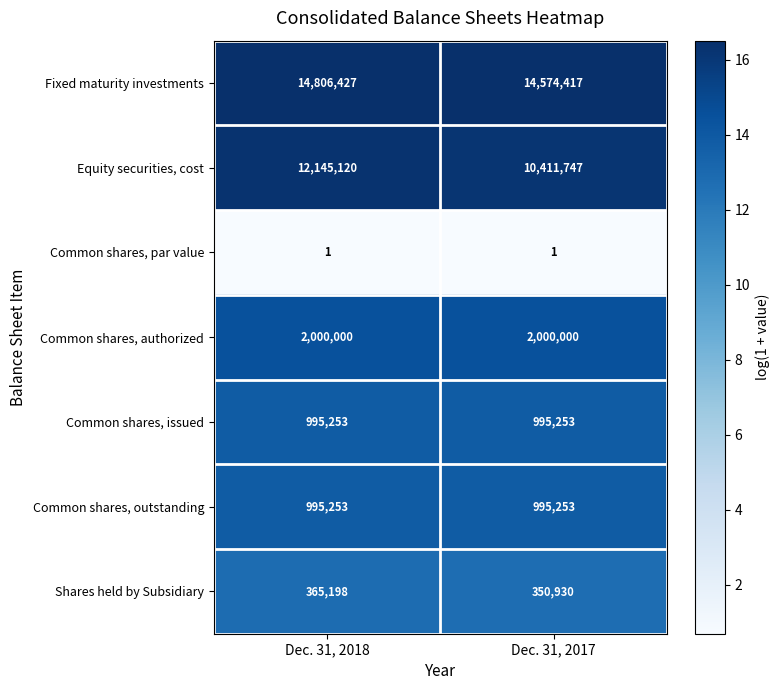

Which series has the largest total across all categories?

Fixed maturity investments